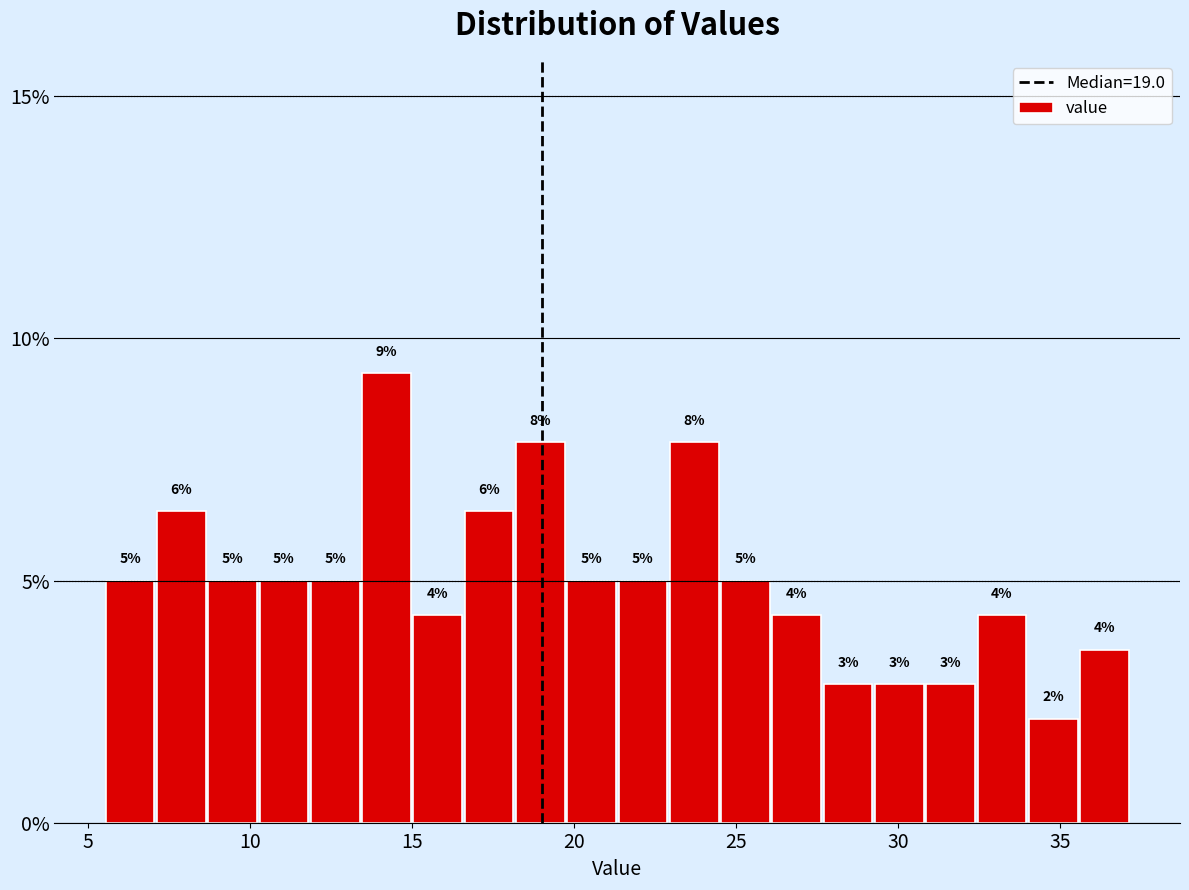

Around what value on the x-axis is the tallest bar? Give the approximate position of its centre, as read against the axis.

14.0